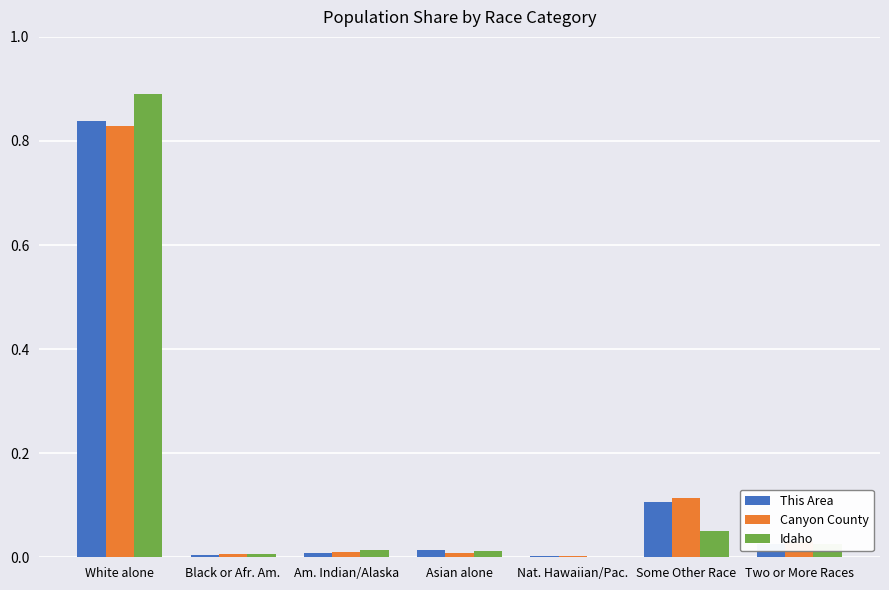

How many data points does each series have?

7